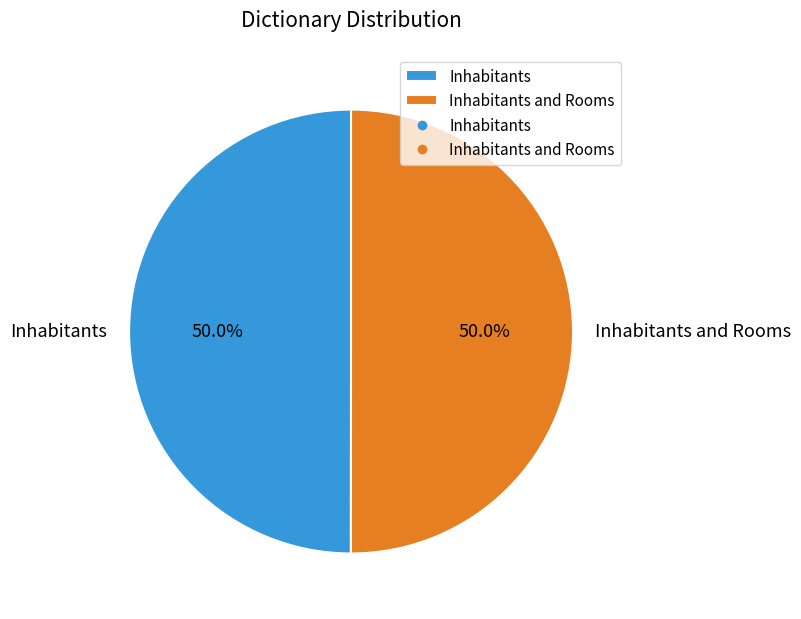

What portion of the pie excludes Inhabitants?

50.0%